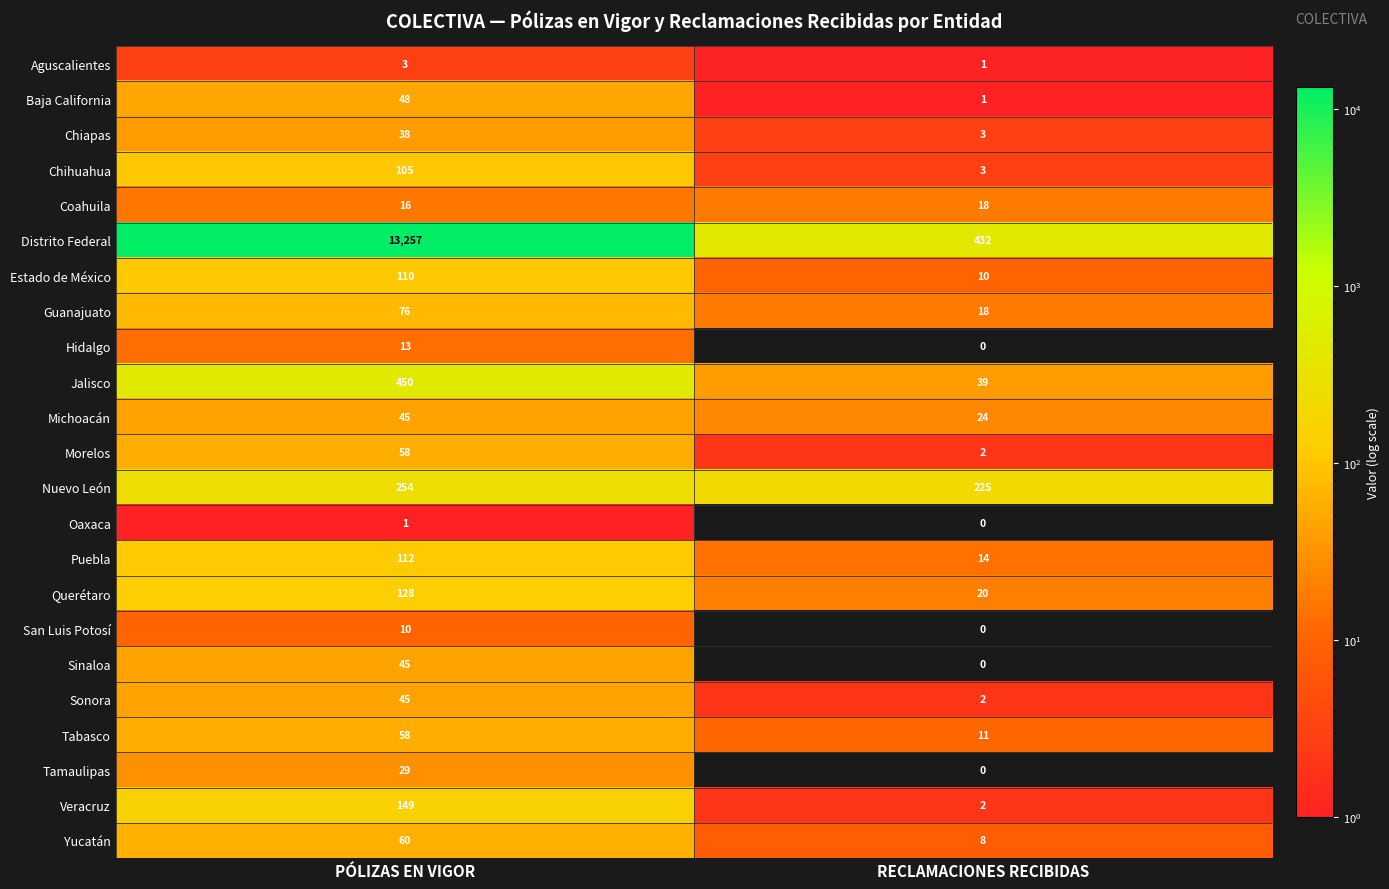

Is the value of Yucatán at PÓLIZAS EN VIGOR greater than the value of Aguscalientes at PÓLIZAS EN VIGOR?

Yes